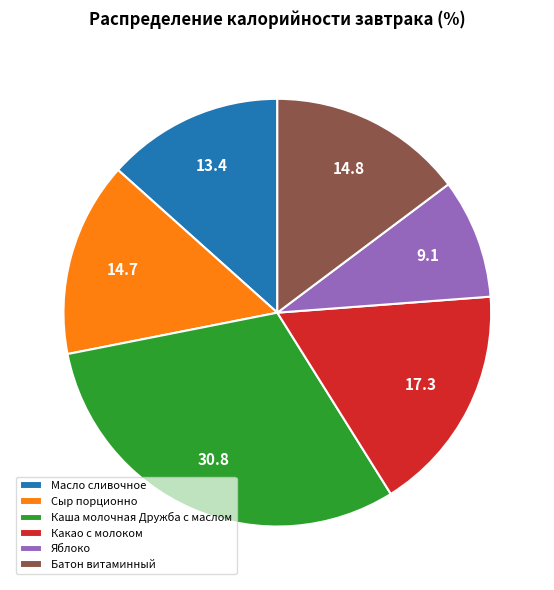

Is there any slice that represents more than half of the pie?

No